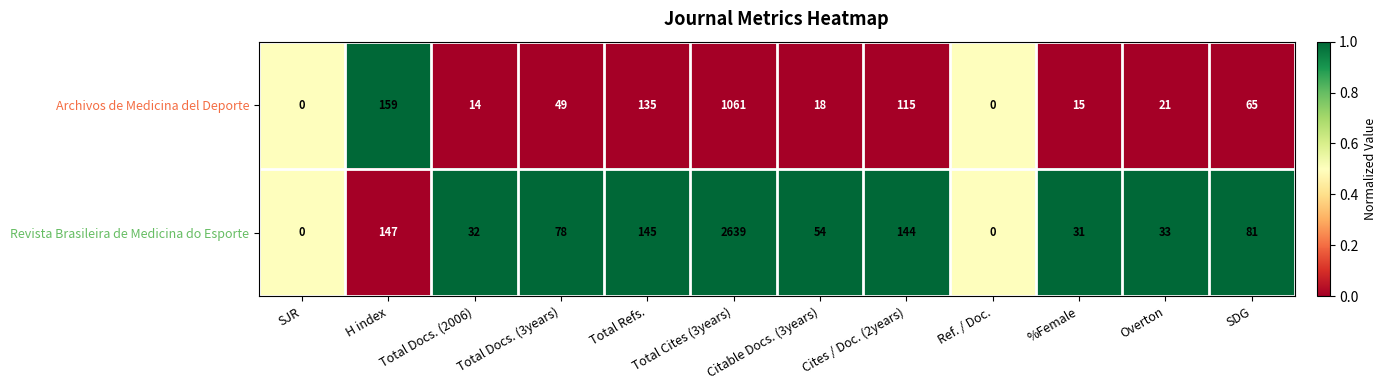

The value of Archivos de Medicina del Deporte at Overton is 12. True or false?

False